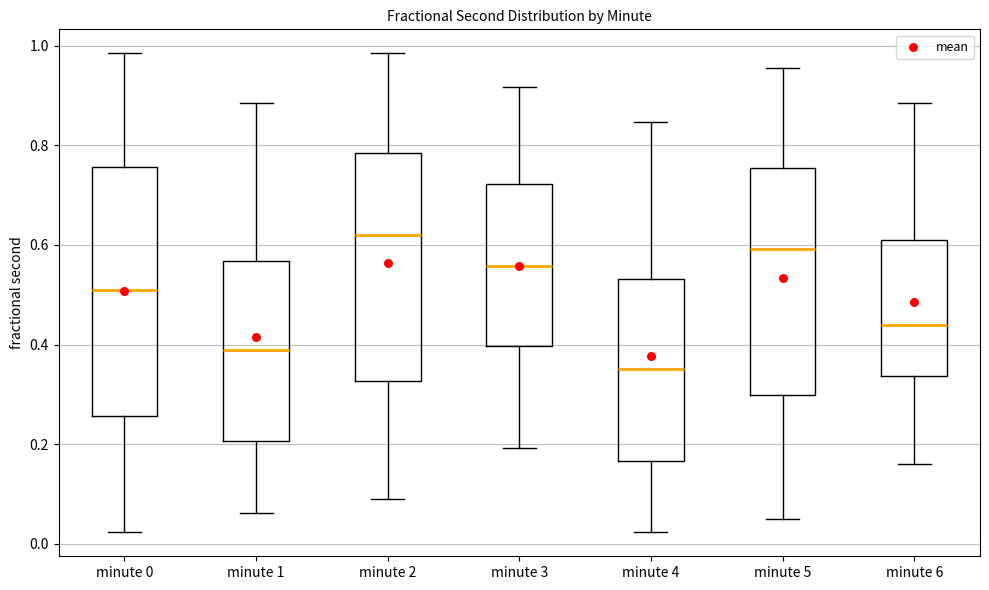

Where is the upper edge of the box for minute 6 on the y-axis? The values are not printed on the chart, so give them approximately, as read against the axis.

0.62